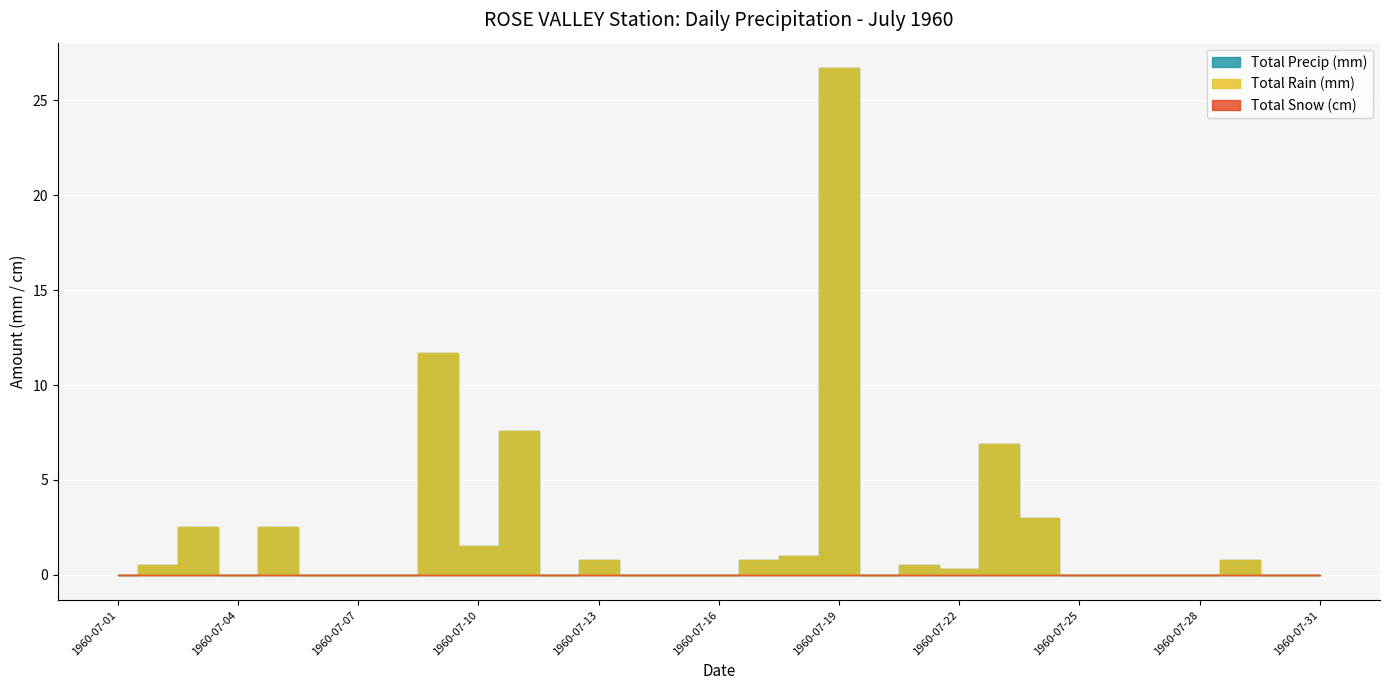

True or false: Total Precip (mm) and Total Snow (cm) intersect in this chart.

False